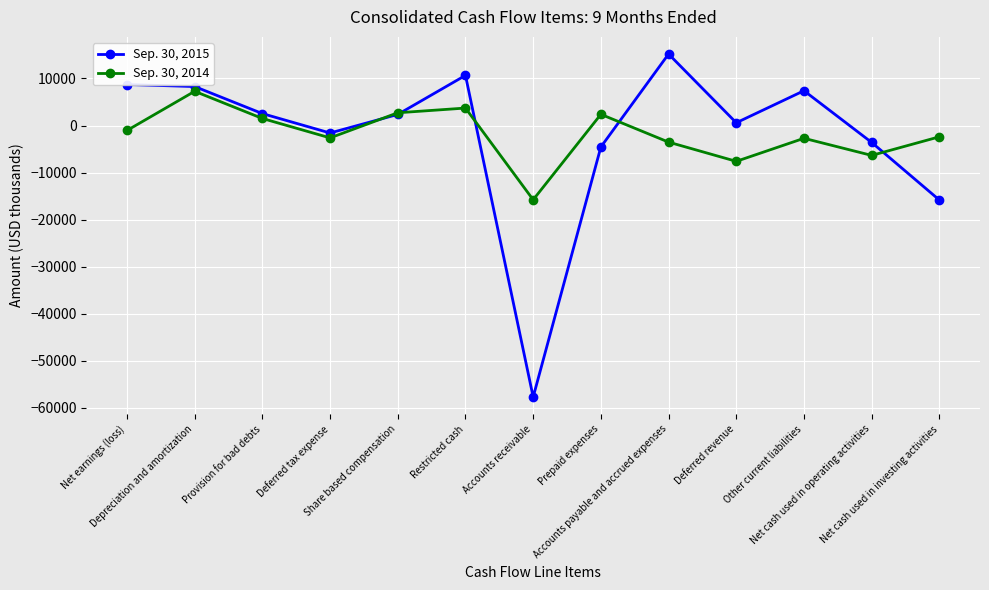

What is the label of the 11th point from the right?

Provision for bad debts